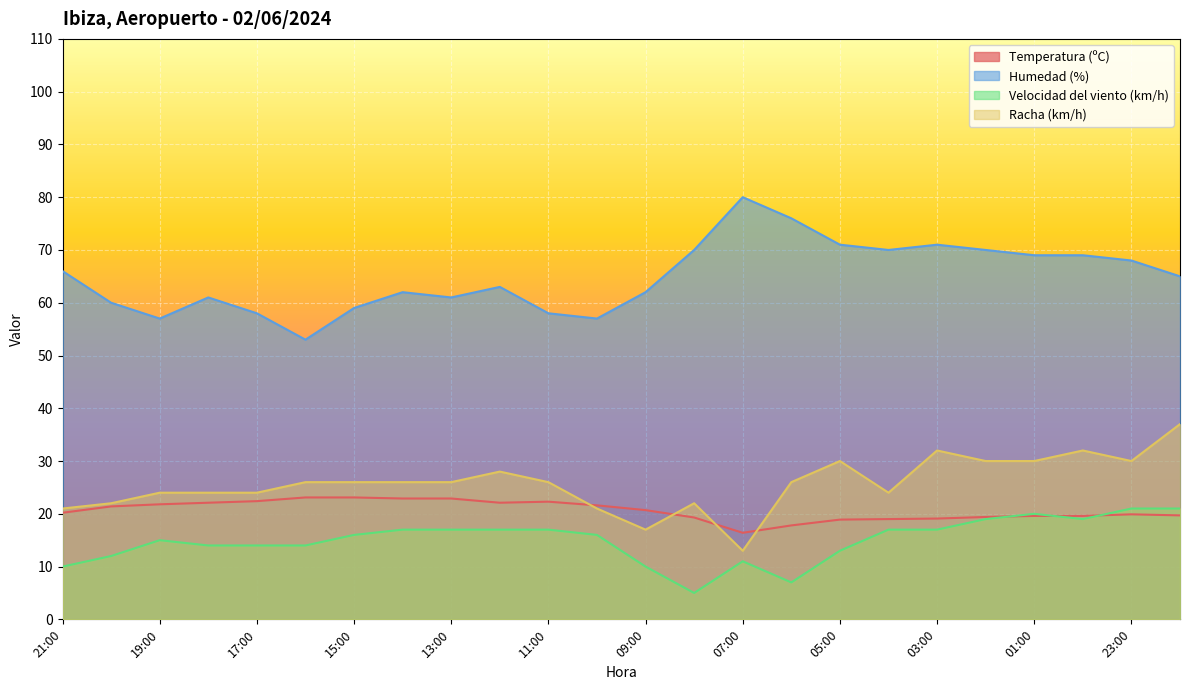

What is the difference between the highest and lowest values at 19:00?

42.0